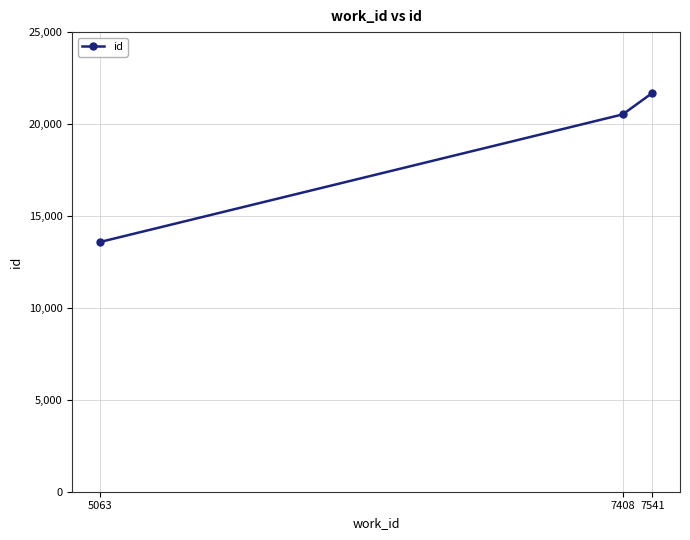

Approximately how many times larger is the value at 5063 compared to 7541?

0.6